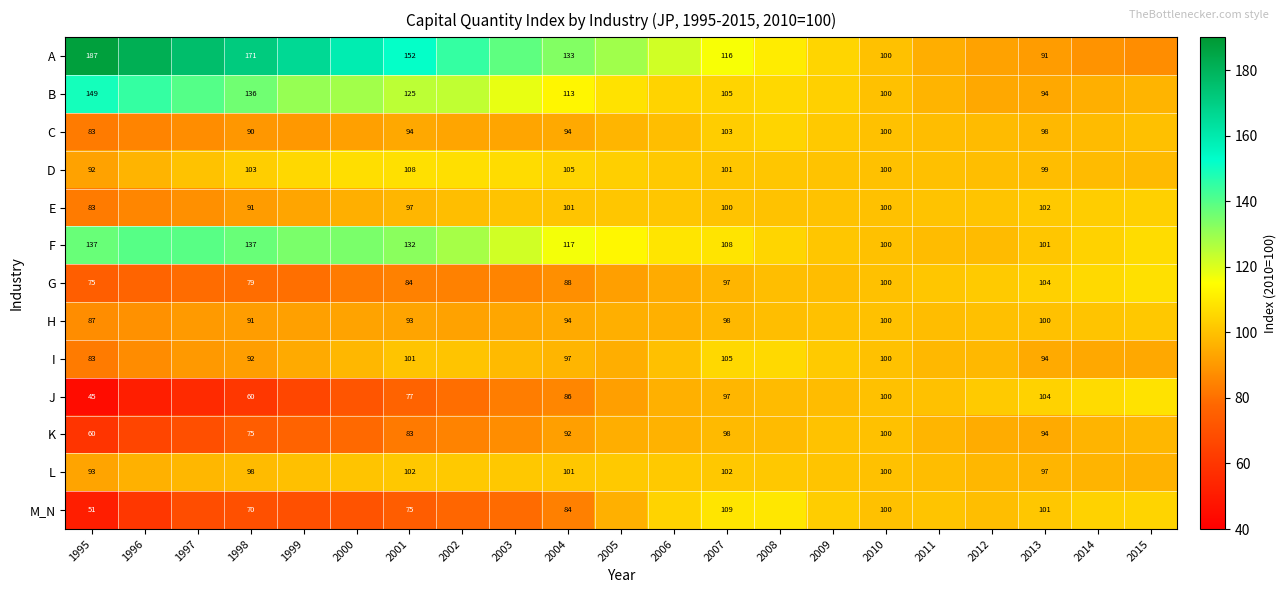

Rank the series at 2000 from lowest to highest value.

M_N, J, K, G, C, H, E, I, L, D, B, F, A